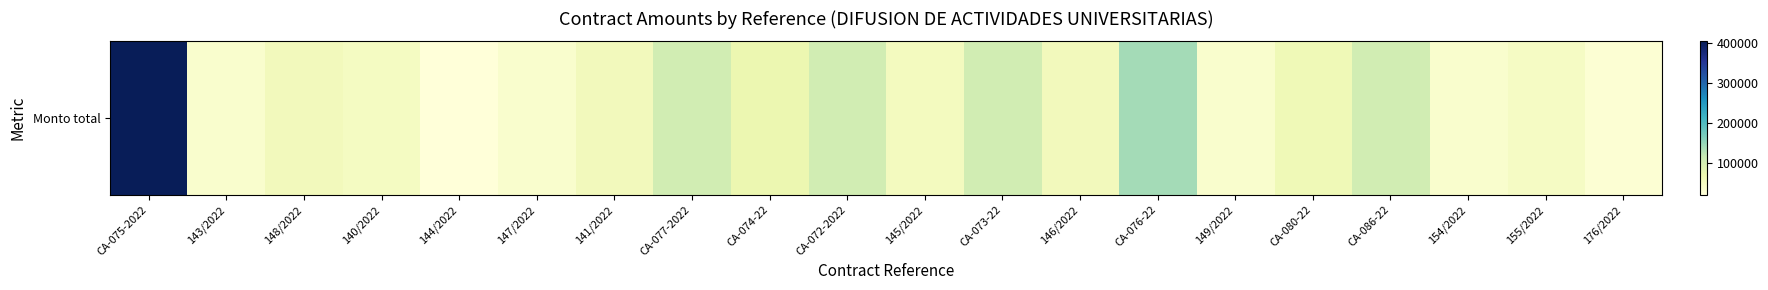

What is the average value?

79692